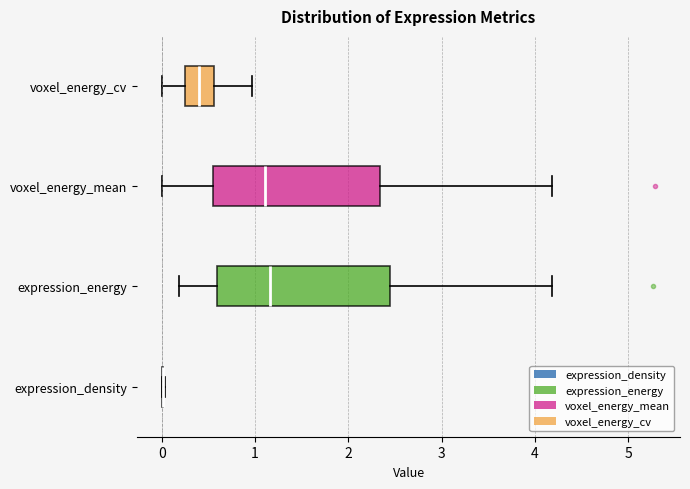

Where does the left whisker of the box for voxel_energy_cv end on the x-axis? The values are not printed on the chart, so give them approximately, as read against the axis.

0.0